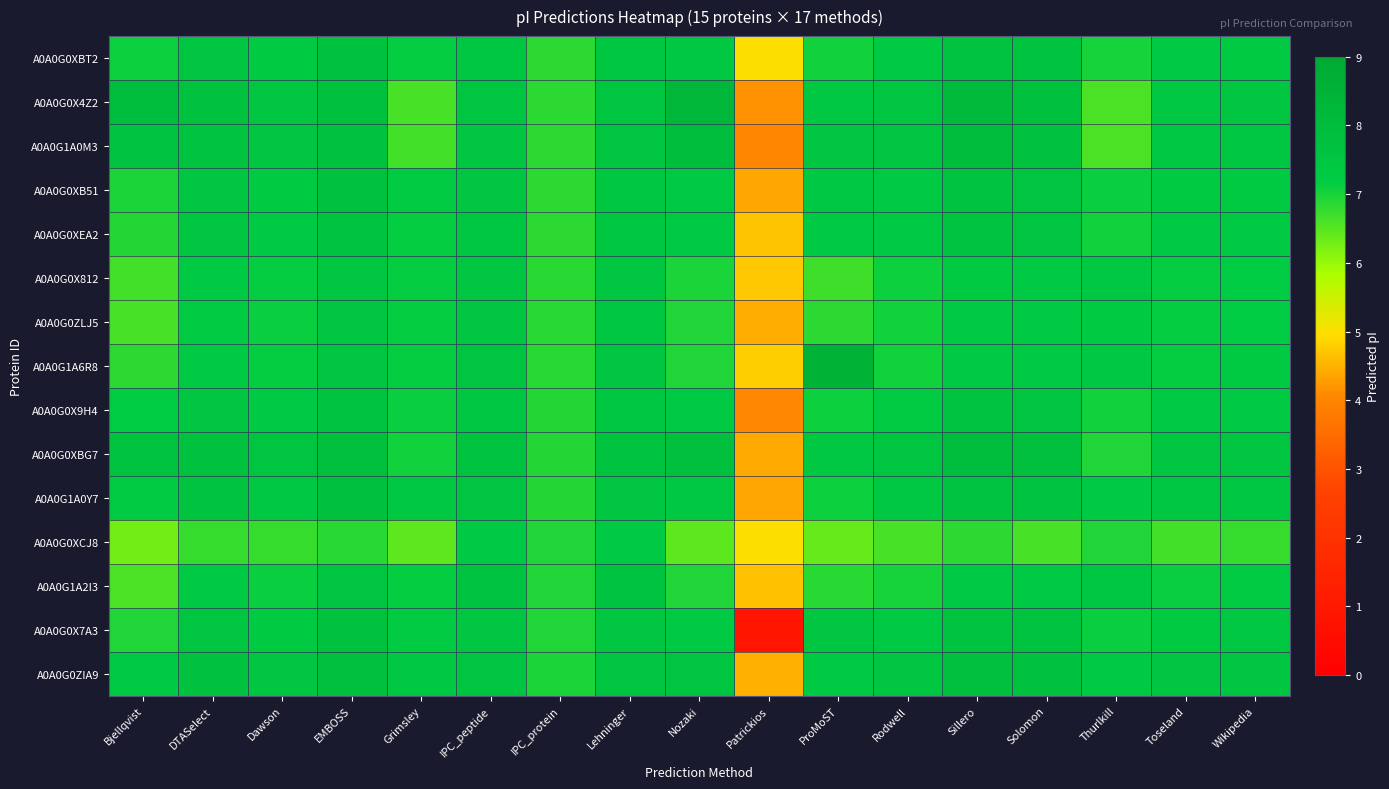

Reading left to right, list all the values displayed in this chart.

A0A0G0XBT2: Bjellqvist=7.1	DTASelect=7.5	Dawson=7.3	EMBOSS=7.7	Grimsley=7.1	IPC_peptide=7.4	IPC_protein=6.8	Lehninger=7.4	Nozaki=7.4	Patrickios=5.0	ProMoST=7.1	Rodwell=7.3	Sillero=7.6	Solomon=7.6	Thurlkill=7.0	Toseland=7.3	Wikipedia=7.3
A0A0G0X4Z2: Bjellqvist=7.9	DTASelect=7.7	Dawson=7.5	EMBOSS=7.7	Grimsley=6.6	IPC_peptide=7.5	IPC_protein=6.8	Lehninger=7.6	Nozaki=8.3	Patrickios=4.2	ProMoST=7.4	Rodwell=7.5	Sillero=8.1	Solomon=7.7	Thurlkill=6.6	Toseland=7.4	Wikipedia=7.5
A0A0G1A0M3: Bjellqvist=7.6	DTASelect=7.6	Dawson=7.5	EMBOSS=7.7	Grimsley=6.6	IPC_peptide=7.5	IPC_protein=6.8	Lehninger=7.5	Nozaki=7.9	Patrickios=4.0	ProMoST=7.5	Rodwell=7.5	Sillero=8.0	Solomon=7.7	Thurlkill=6.6	Toseland=7.4	Wikipedia=7.4
A0A0G0XB51: Bjellqvist=7.0	DTASelect=7.5	Dawson=7.3	EMBOSS=7.7	Grimsley=7.2	IPC_peptide=7.5	IPC_protein=6.9	Lehninger=7.4	Nozaki=7.3	Patrickios=4.4	ProMoST=7.4	Rodwell=7.3	Sillero=7.6	Solomon=7.5	Thurlkill=7.1	Toseland=7.3	Wikipedia=7.3
A0A0G0XEA2: Bjellqvist=6.9	DTASelect=7.5	Dawson=7.3	EMBOSS=7.7	Grimsley=7.1	IPC_peptide=7.4	IPC_protein=6.9	Lehninger=7.4	Nozaki=7.3	Patrickios=4.7	ProMoST=7.3	Rodwell=7.2	Sillero=7.6	Solomon=7.5	Thurlkill=7.1	Toseland=7.3	Wikipedia=7.3
A0A0G0X812: Bjellqvist=6.7	DTASelect=7.2	Dawson=7.2	EMBOSS=7.5	Grimsley=7.2	IPC_peptide=7.5	IPC_protein=6.9	Lehninger=7.5	Nozaki=7.0	Patrickios=4.7	ProMoST=6.7	Rodwell=7.1	Sillero=7.3	Solomon=7.2	Thurlkill=7.4	Toseland=7.2	Wikipedia=7.2
A0A0G0ZLJ5: Bjellqvist=6.6	DTASelect=7.2	Dawson=7.1	EMBOSS=7.5	Grimsley=7.2	IPC_peptide=7.5	IPC_protein=6.9	Lehninger=7.4	Nozaki=6.9	Patrickios=4.4	ProMoST=6.9	Rodwell=7.1	Sillero=7.3	Solomon=7.2	Thurlkill=7.3	Toseland=7.1	Wikipedia=7.2
A0A0G1A6R8: Bjellqvist=6.8	DTASelect=7.2	Dawson=7.1	EMBOSS=7.5	Grimsley=7.2	IPC_peptide=7.5	IPC_protein=6.9	Lehninger=7.5	Nozaki=6.9	Patrickios=4.8	ProMoST=8.5	Rodwell=7.1	Sillero=7.3	Solomon=7.3	Thurlkill=7.4	Toseland=7.1	Wikipedia=7.3
A0A0G0X9H4: Bjellqvist=7.2	DTASelect=7.5	Dawson=7.3	EMBOSS=7.7	Grimsley=7.1	IPC_peptide=7.4	IPC_protein=6.9	Lehninger=7.4	Nozaki=7.3	Patrickios=4.1	ProMoST=7.1	Rodwell=7.2	Sillero=7.6	Solomon=7.5	Thurlkill=7.1	Toseland=7.3	Wikipedia=7.3
A0A0G0XBG7: Bjellqvist=7.6	DTASelect=7.7	Dawson=7.5	EMBOSS=7.8	Grimsley=7.1	IPC_peptide=7.6	IPC_protein=6.9	Lehninger=7.6	Nozaki=7.8	Patrickios=4.4	ProMoST=7.4	Rodwell=7.5	Sillero=7.9	Solomon=7.8	Thurlkill=6.9	Toseland=7.5	Wikipedia=7.5
A0A0G1A0Y7: Bjellqvist=7.2	DTASelect=7.6	Dawson=7.4	EMBOSS=7.8	Grimsley=7.4	IPC_peptide=7.5	IPC_protein=6.9	Lehninger=7.5	Nozaki=7.4	Patrickios=4.4	ProMoST=7.1	Rodwell=7.4	Sillero=7.6	Solomon=7.6	Thurlkill=7.3	Toseland=7.4	Wikipedia=7.4
A0A0G0XCJ8: Bjellqvist=6.3	DTASelect=6.8	Dawson=6.8	EMBOSS=6.9	Grimsley=6.4	IPC_peptide=7.3	IPC_protein=6.9	Lehninger=7.3	Nozaki=6.5	Patrickios=5.0	ProMoST=6.4	Rodwell=6.6	Sillero=6.8	Solomon=6.6	Thurlkill=6.9	Toseland=6.7	Wikipedia=6.8
A0A0G1A2I3: Bjellqvist=6.6	DTASelect=7.2	Dawson=7.1	EMBOSS=7.5	Grimsley=7.2	IPC_peptide=7.6	IPC_protein=6.9	Lehninger=7.6	Nozaki=6.9	Patrickios=4.7	ProMoST=6.9	Rodwell=7.0	Sillero=7.3	Solomon=7.3	Thurlkill=7.4	Toseland=7.1	Wikipedia=7.2
A0A0G0X7A3: Bjellqvist=7.0	DTASelect=7.6	Dawson=7.3	EMBOSS=7.7	Grimsley=7.2	IPC_peptide=7.5	IPC_protein=7.0	Lehninger=7.5	Nozaki=7.3	Patrickios=0.8	ProMoST=7.5	Rodwell=7.3	Sillero=7.6	Solomon=7.6	Thurlkill=7.1	Toseland=7.3	Wikipedia=7.4
A0A0G0ZIA9: Bjellqvist=7.3	DTASelect=7.7	Dawson=7.5	EMBOSS=7.8	Grimsley=7.4	IPC_peptide=7.6	IPC_protein=7.0	Lehninger=7.6	Nozaki=7.6	Patrickios=4.5	ProMoST=7.3	Rodwell=7.5	Sillero=7.8	Solomon=7.7	Thurlkill=7.2	Toseland=7.5	Wikipedia=7.5